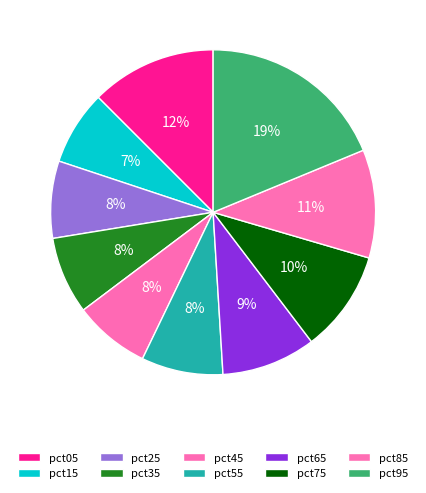

What portion of the pie excludes pct75?

89.9%